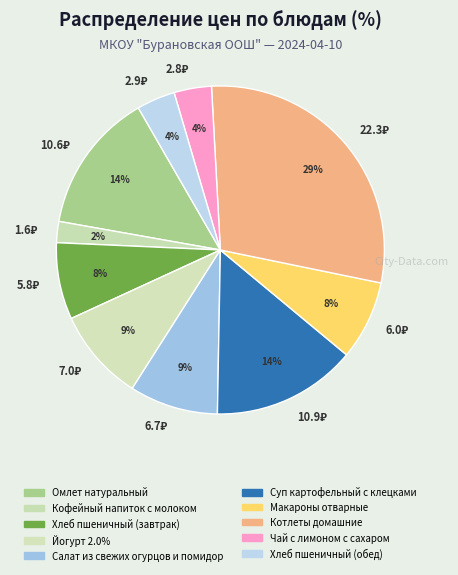

Count the number of slices in the pie.

10